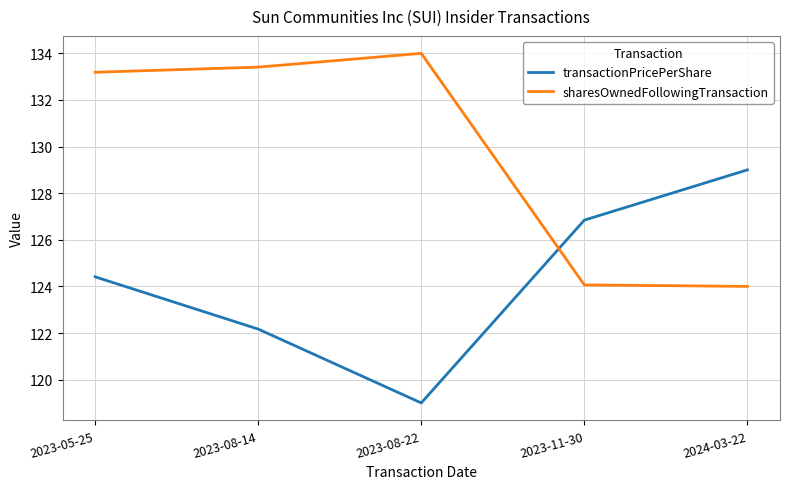

Rank the series by their maximum value, from lowest to highest.

transactionPricePerShare, sharesOwnedFollowingTransaction